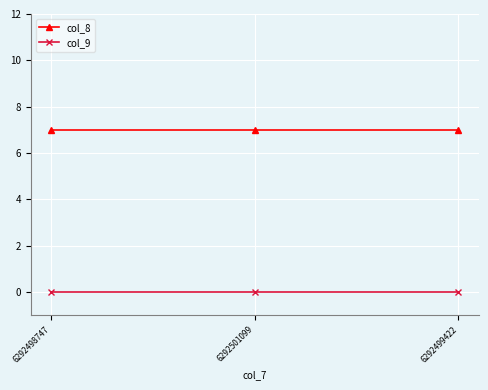

What is the average value of the col_8 series?

7